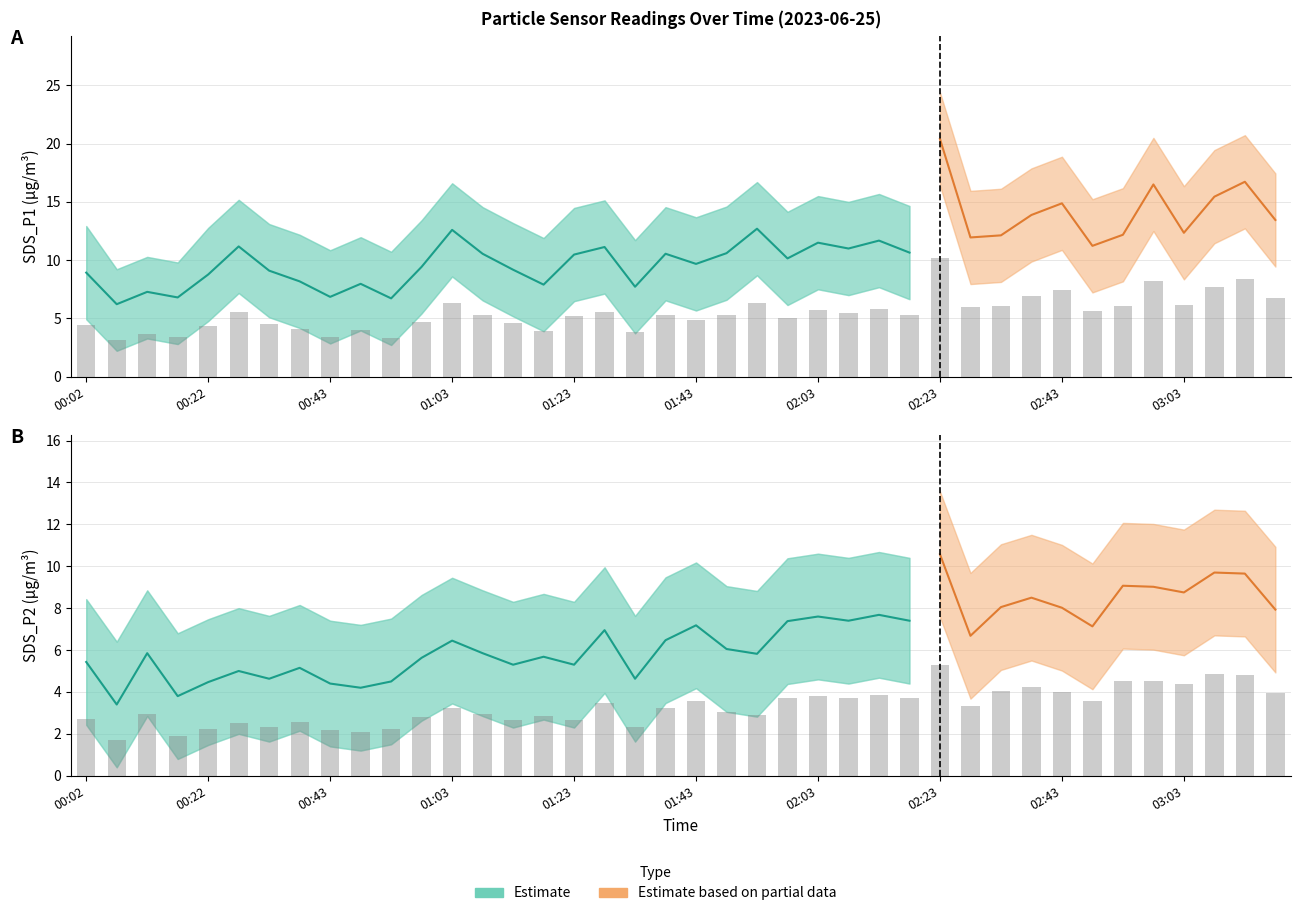

At which label does SDS_P2 reach its peak?

02:23